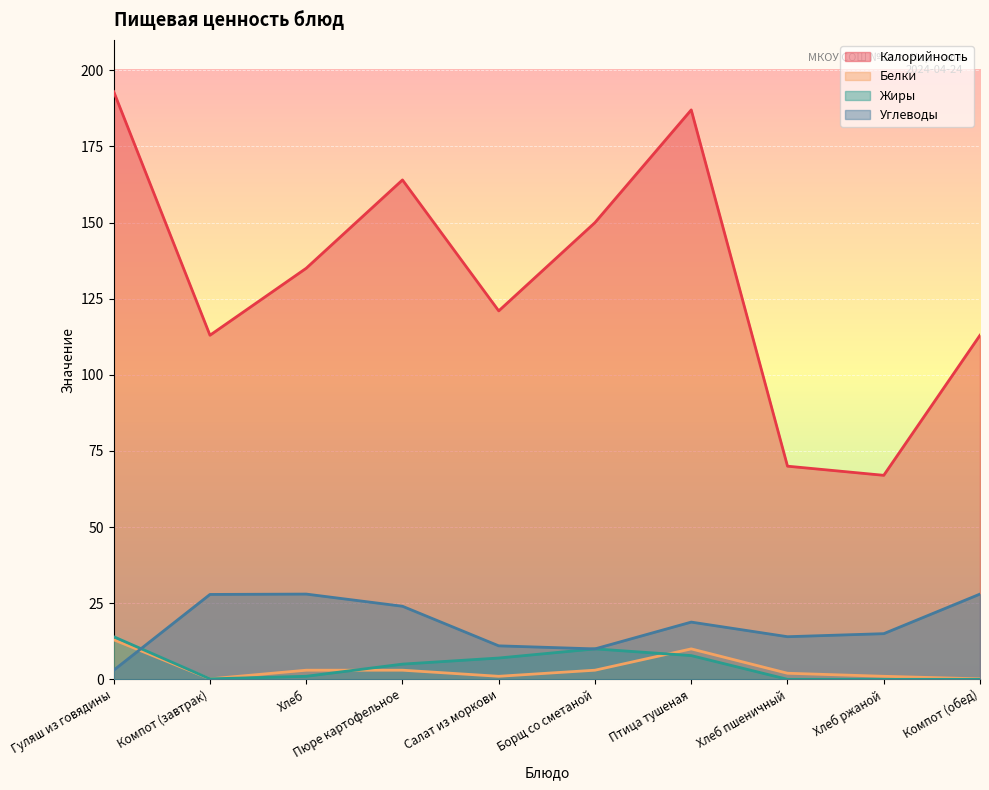

List the labels in order of Калорийность value, largest first.

Гуляш из говядины, Птица тушеная, Пюре картофельное, Борщ со сметаной, Хлеб, Салат из моркови, Компот (завтрак), Компот (обед), Хлеб пшеничный, Хлеб ржаной